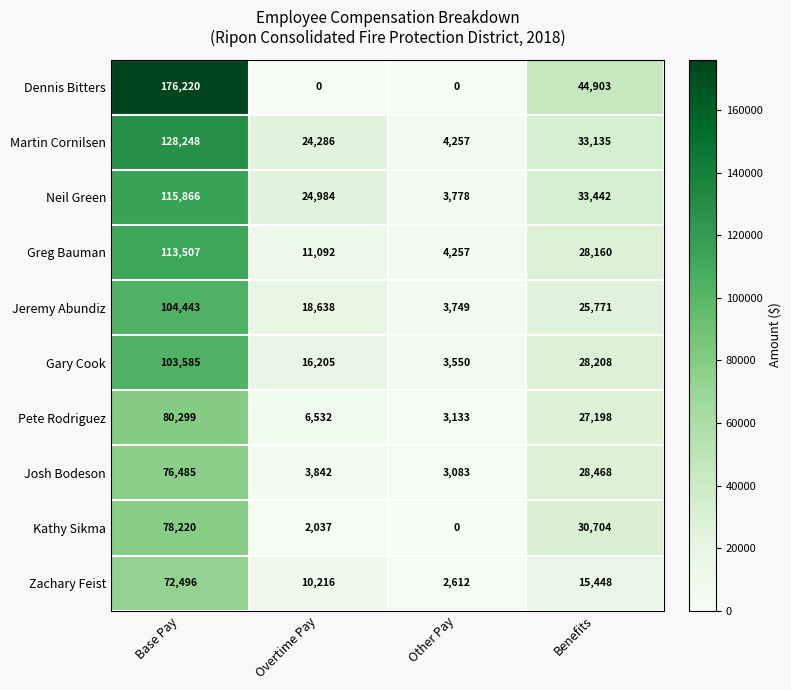

What is the spread (max minus min) of values at Other Pay?

4257